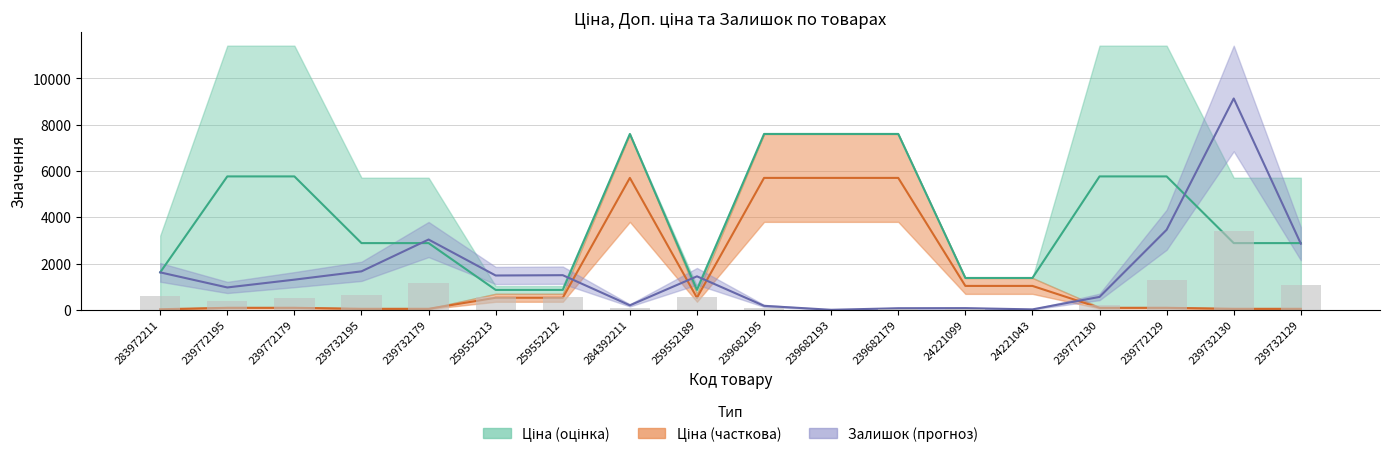

What is the difference between the maximum and minimum values in the Ціна series?

5673.4